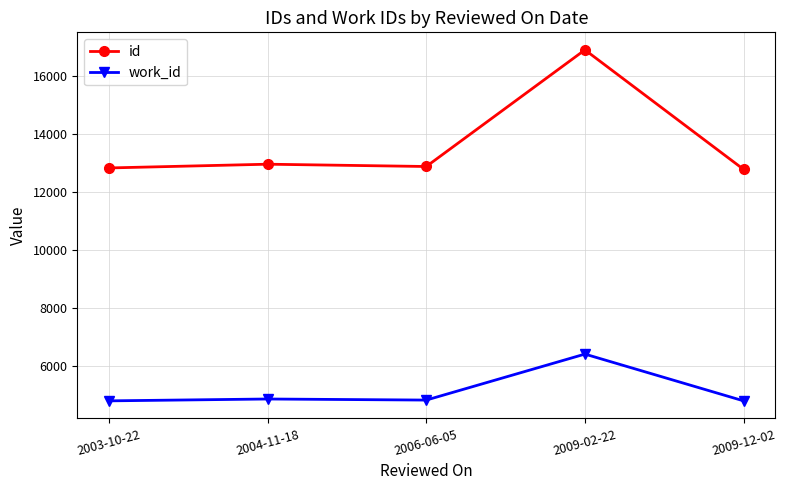

What is the maximum value shown in the chart?

16884